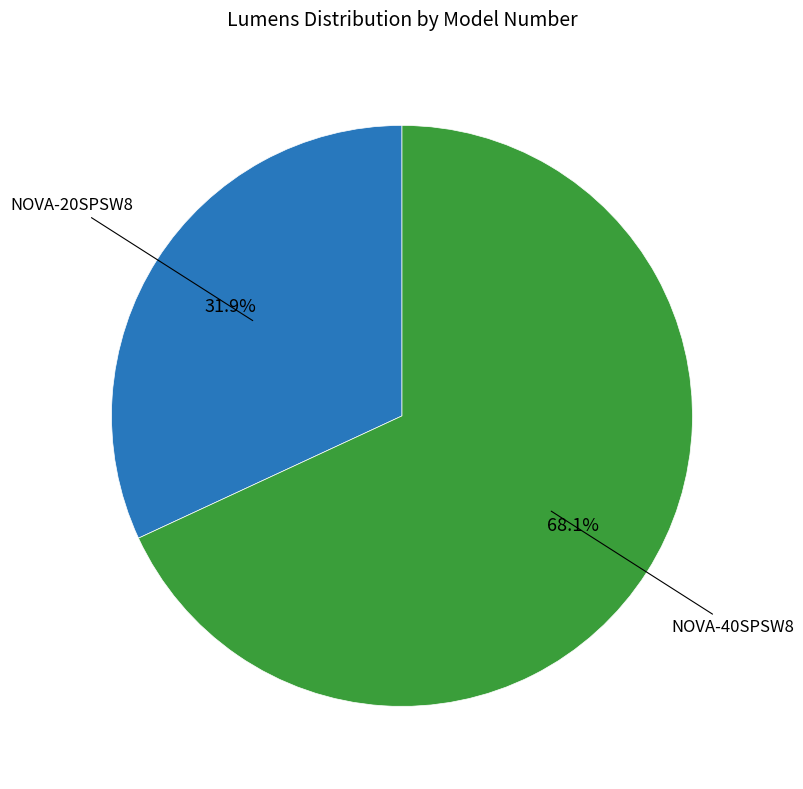

To the nearest percent, what percentage of the pie is NOVA-40SPSW8?

68%